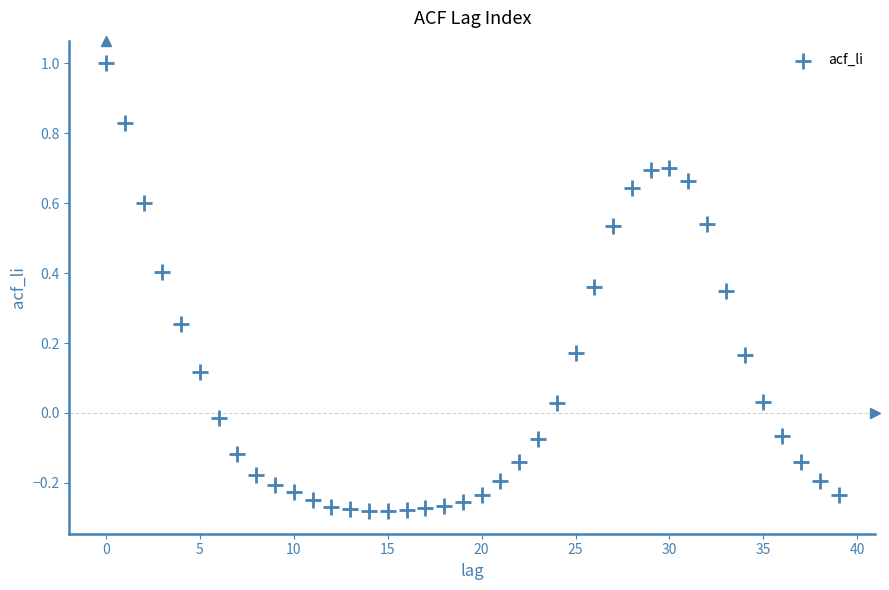

What is the range of Y values (max minus min)?

1.3